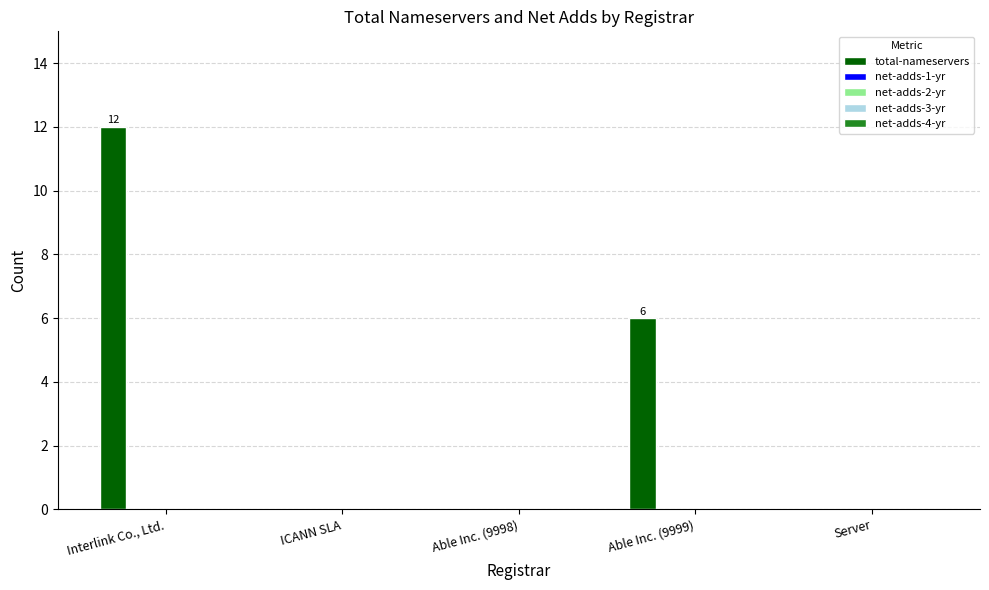

What is the sum of all values?

18